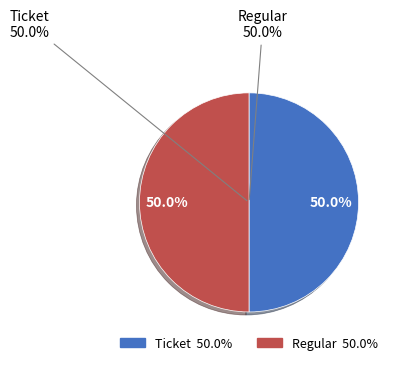

Combined, do Regular and Ticket account for over 50%?

Yes